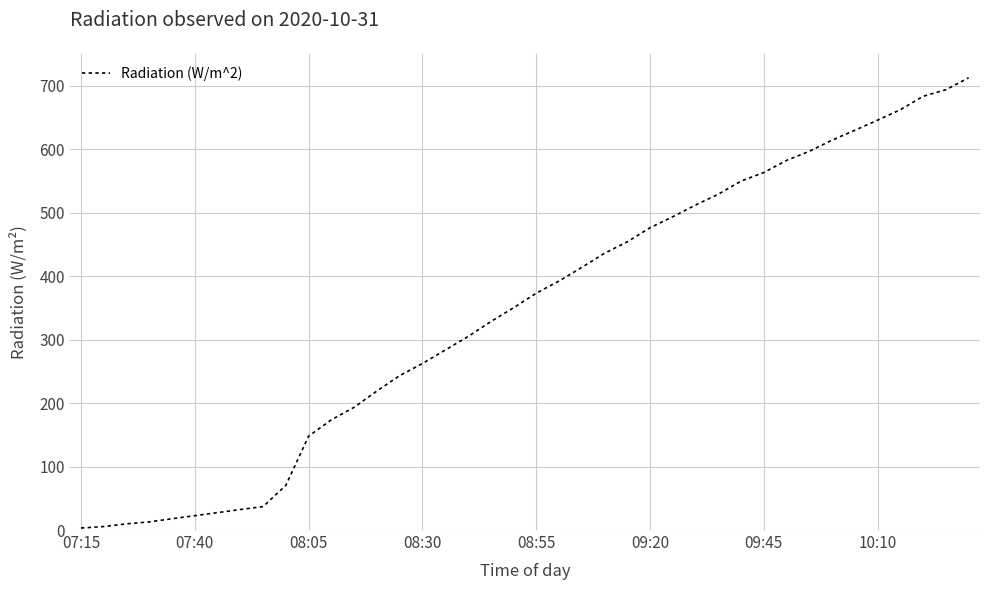

What is the greatest value displayed?

712.2